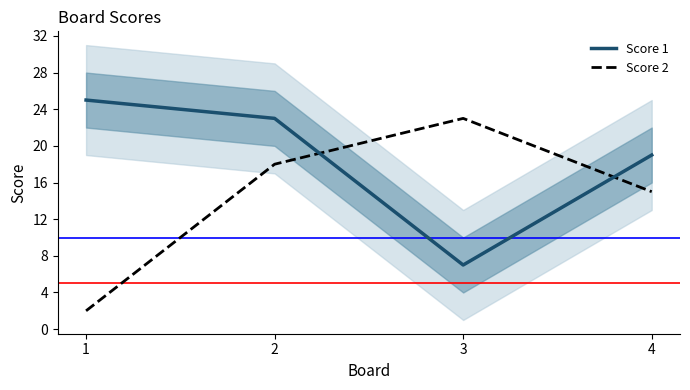

List the labels in order of Score 1 value, smallest first.

3, 4, 2, 1